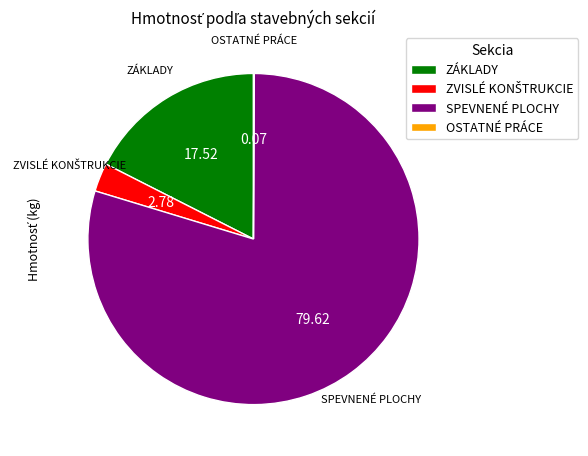

Between ZÁKLADY and SPEVNENÉ PLOCHY, which is larger?

SPEVNENÉ PLOCHY